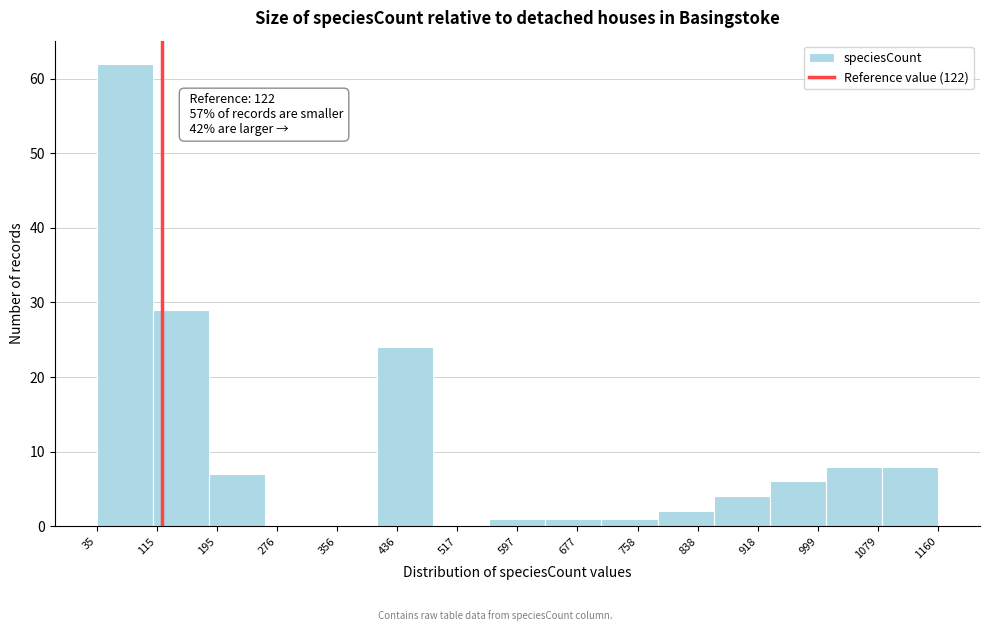

Over which range of the x-axis is the bar tallest?

35 to 110